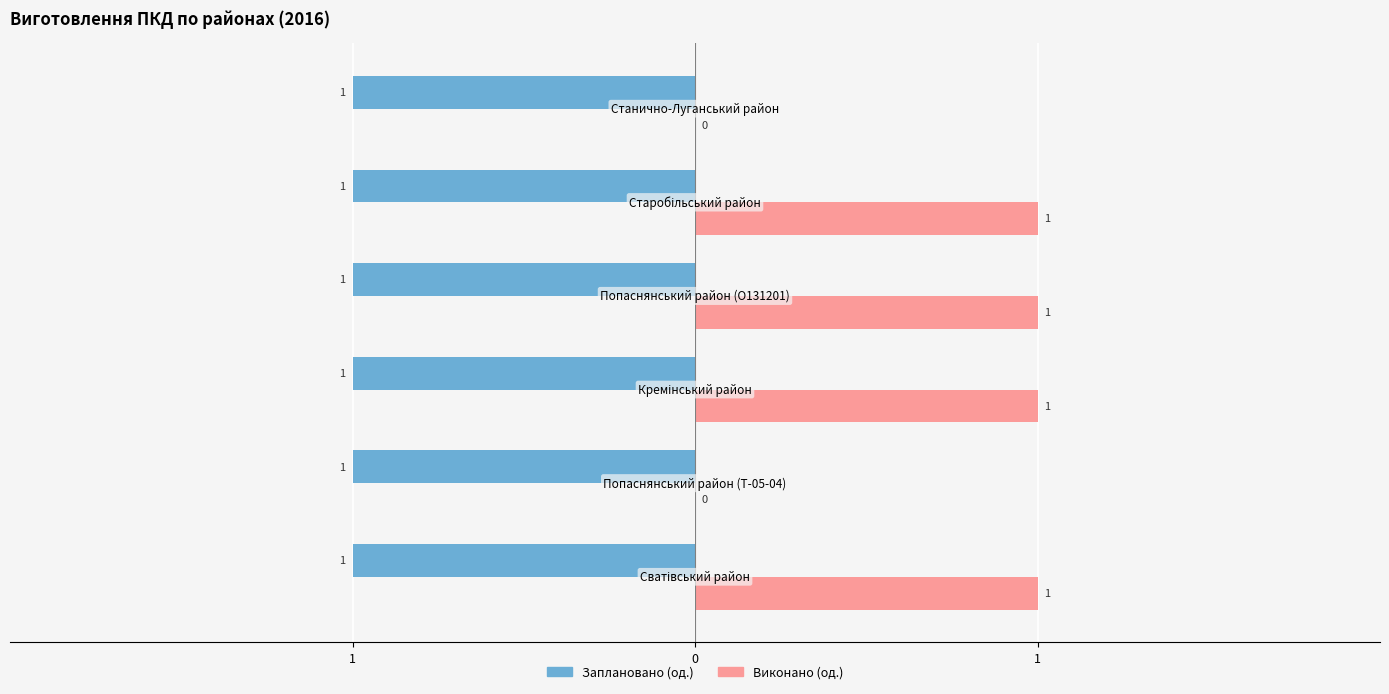

What are all the series names shown in the legend?

Заплановано (од.), Виконано (од.)